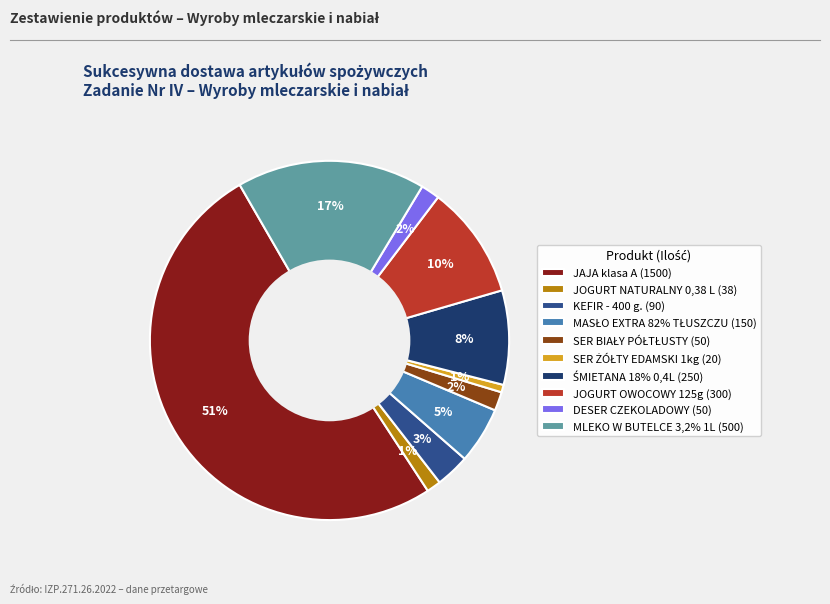

Between JAJA klasa A and JOGURT OWOCOWY 125g, which is larger?

JAJA klasa A